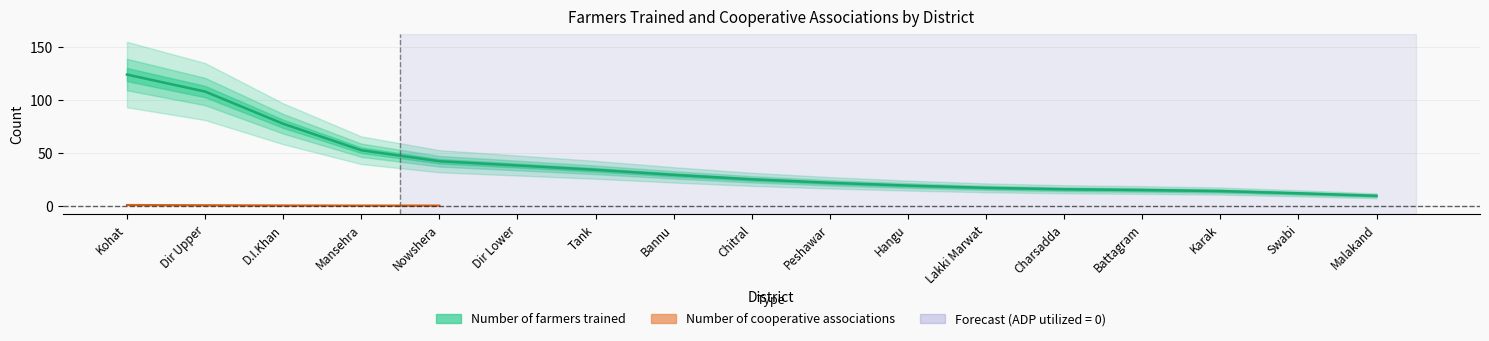

How many lines are shown in the chart?

2